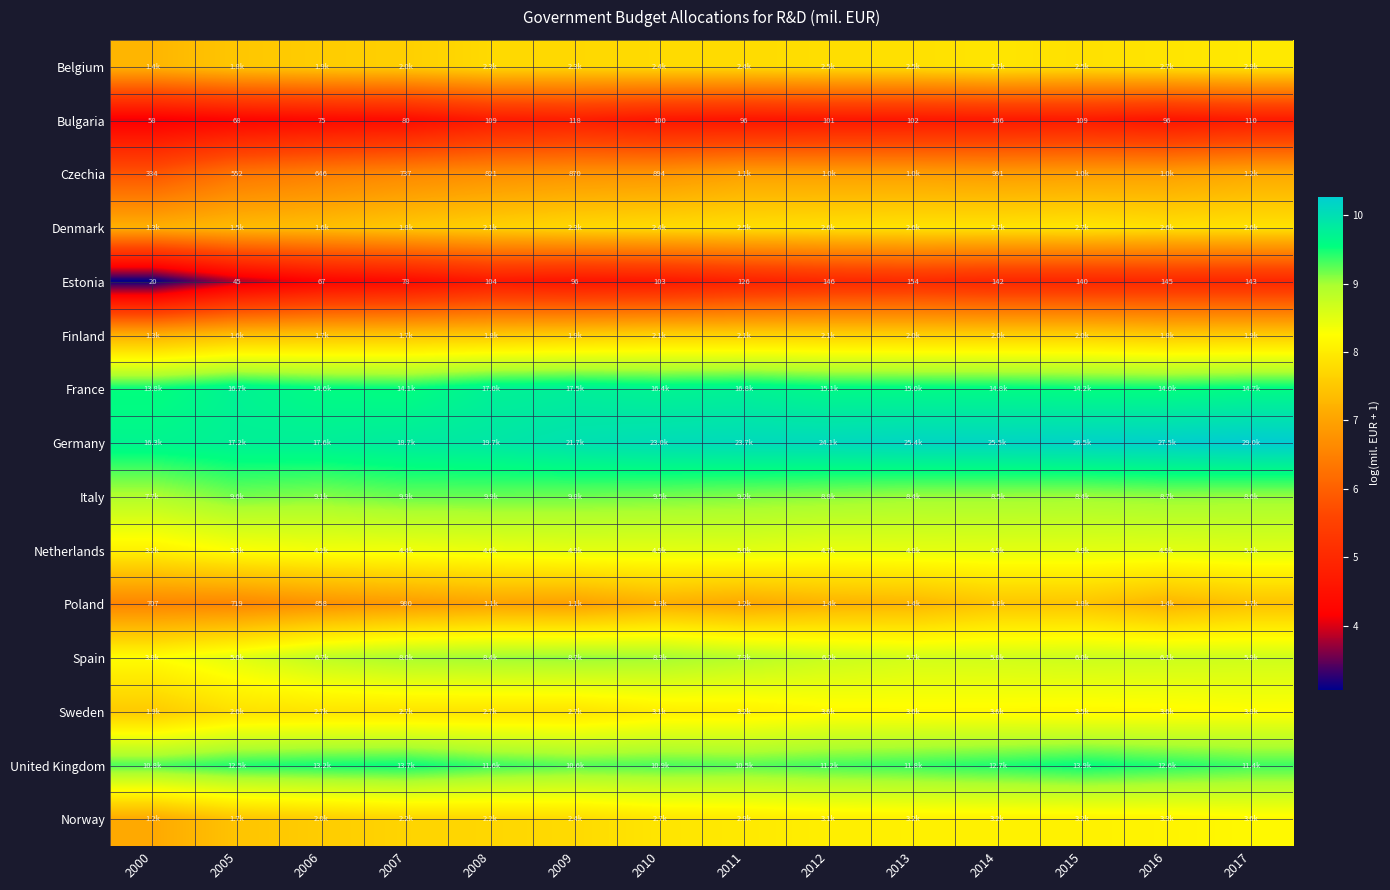

Rank the categories by France value from highest to lowest.

2009, 2008, 2011, 2005, 2010, 2012, 2013, 2014, 2017, 2006, 2015, 2007, 2016, 2000